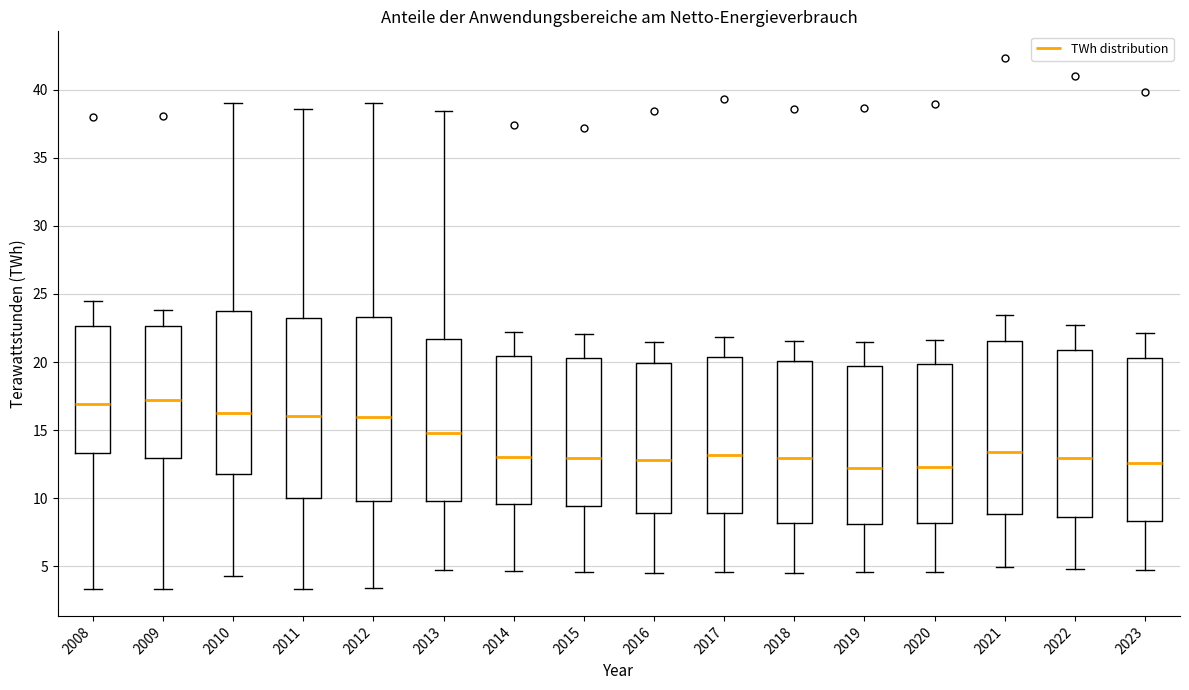

Reading left to right, read every box against the y-axis: the position of its median line, the range the box covers, and the ends of its whiskers. The values are not printed on the chart, so give them approximately, as read against the axis.

2008: median 17.0, box 13.5 to 22.5, whiskers 3.5 to 24.5
2009: median 17.0, box 13.0 to 22.5, whiskers 3.5 to 24.0
2010: median 16.0, box 11.5 to 24.0, whiskers 4.5 to 39.0
2011: median 16.0, box 10.0 to 23.5, whiskers 3.5 to 38.5
2012: median 16.0, box 10.0 to 23.5, whiskers 3.5 to 39.0
2013: median 15.0, box 10.0 to 21.5, whiskers 5.0 to 38.5
2014: median 13.0, box 9.5 to 20.5, whiskers 4.5 to 22.0
2015: median 13.0, box 9.5 to 20.5, whiskers 4.5 to 22.0
2016: median 13.0, box 9.0 to 20.0, whiskers 4.5 to 21.5
2017: median 13.0, box 9.0 to 20.5, whiskers 4.5 to 22.0
2018: median 13.0, box 8.0 to 20.0, whiskers 4.5 to 21.5
2019: median 12.0, box 8.0 to 19.5, whiskers 4.5 to 21.5
2020: median 12.5, box 8.0 to 20.0, whiskers 4.5 to 21.5
2021: median 13.5, box 9.0 to 21.5, whiskers 5.0 to 23.5
2022: median 13.0, box 8.5 to 21.0, whiskers 5.0 to 22.5
2023: median 12.5, box 8.5 to 20.5, whiskers 4.5 to 22.0